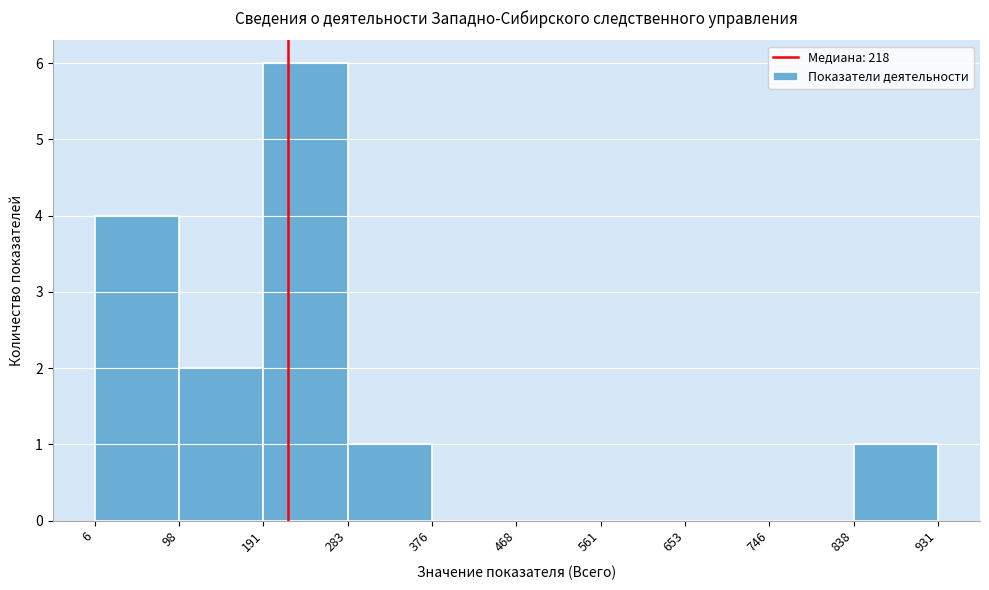

Which range on the x-axis has the tallest bar?

191 to 283